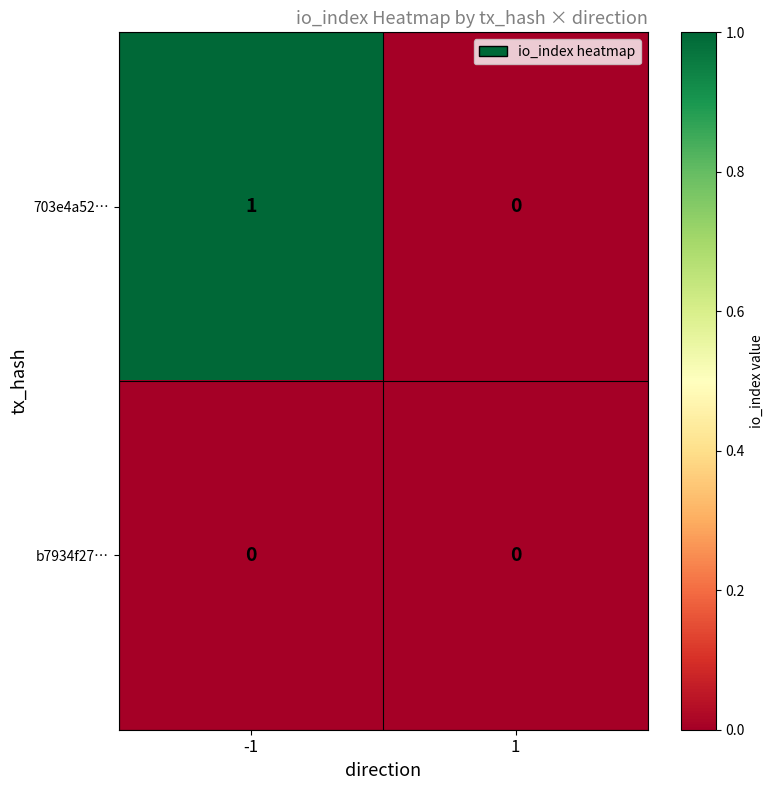

Is the value of 703e4a52… at -1 greater than the value of b7934f27… at 1?

Yes